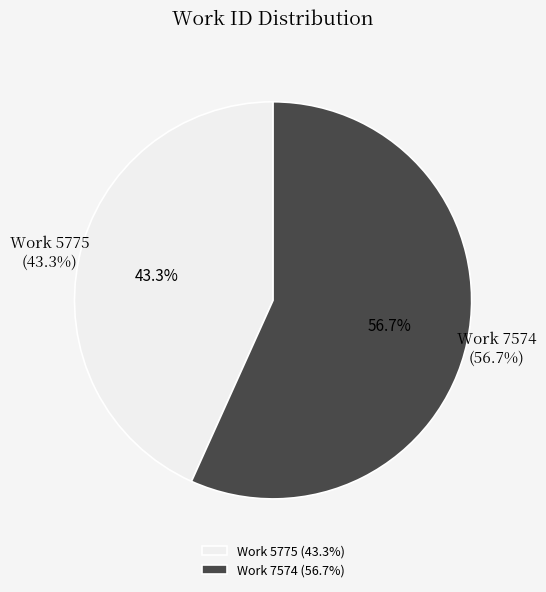

Is there any slice that represents more than half of the pie?

Yes